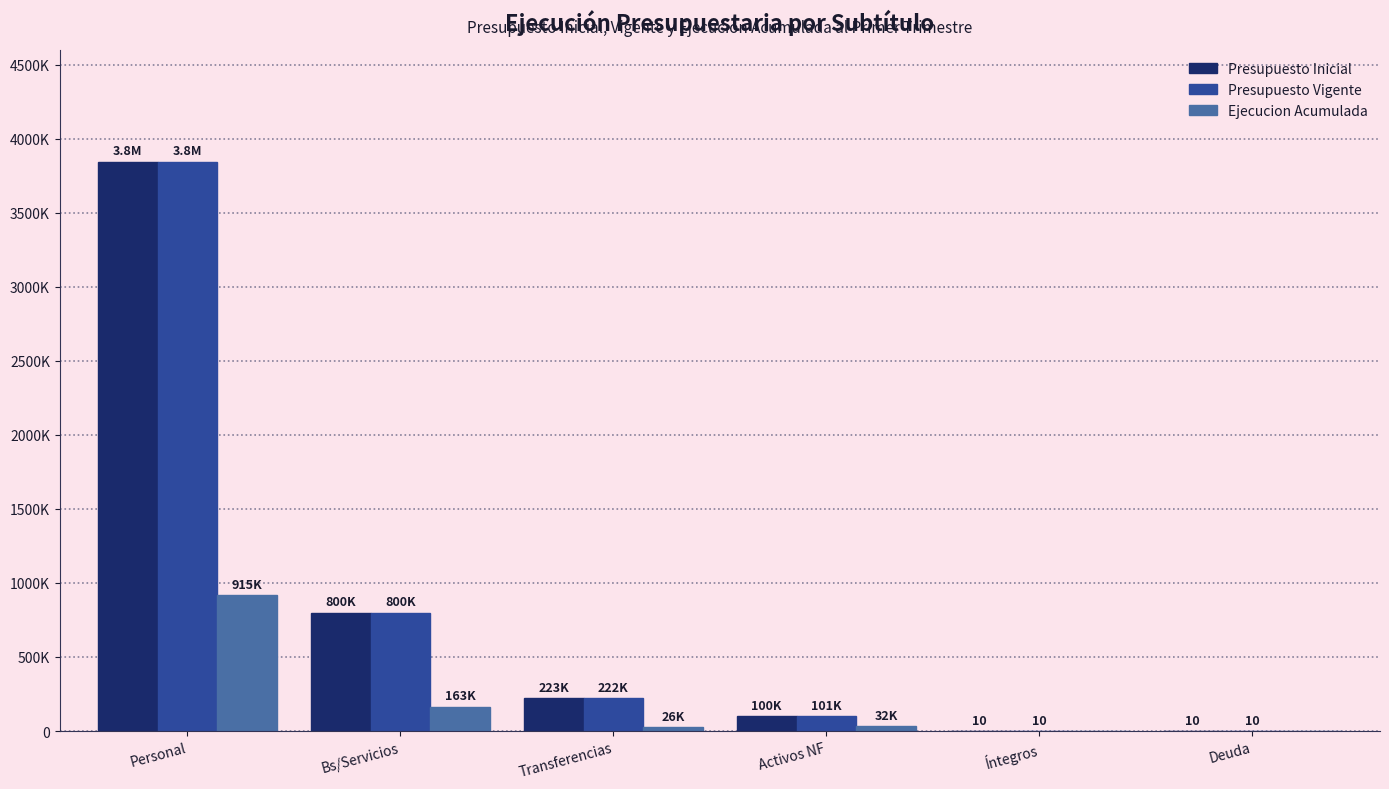

What is the average value of the Presupuesto Inicial series?

827834